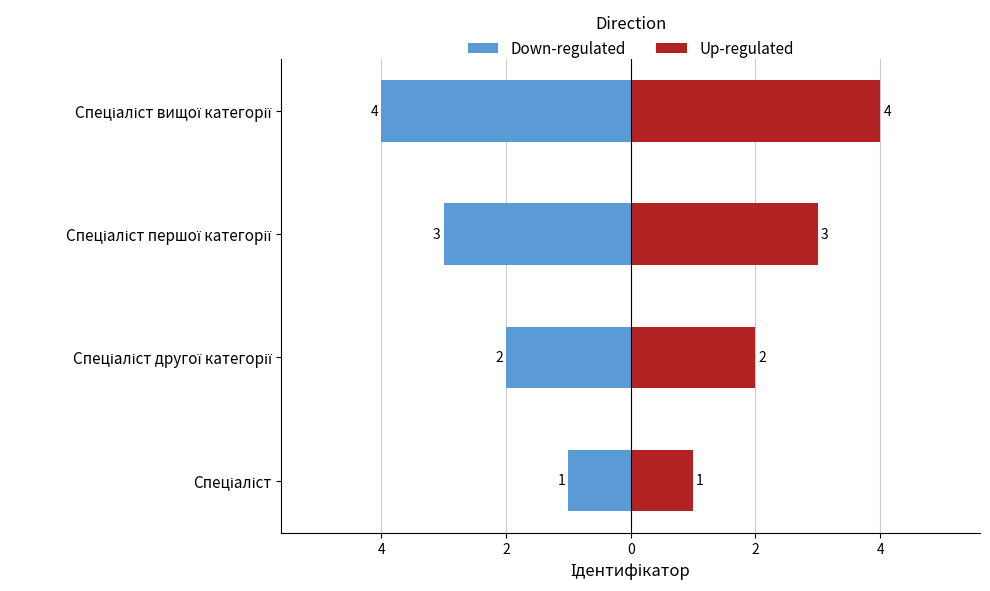

Which series changed the most between 6 and 4?

Down-regulated